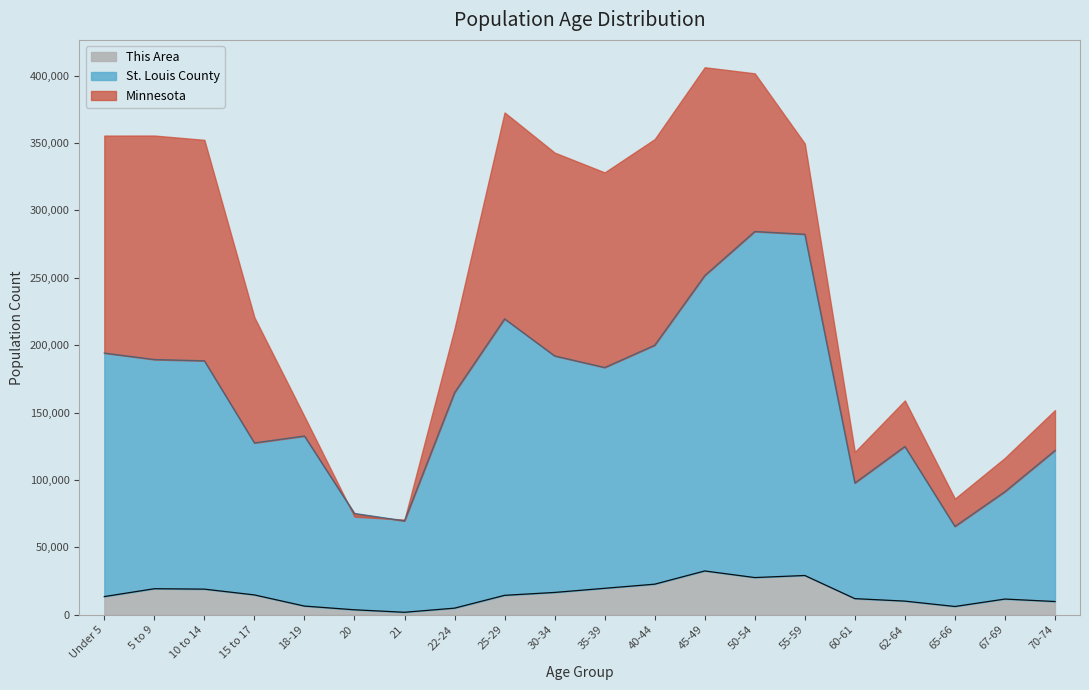

In St. Louis County, how many points are lower than both neighbors (excluding endpoints)?

5